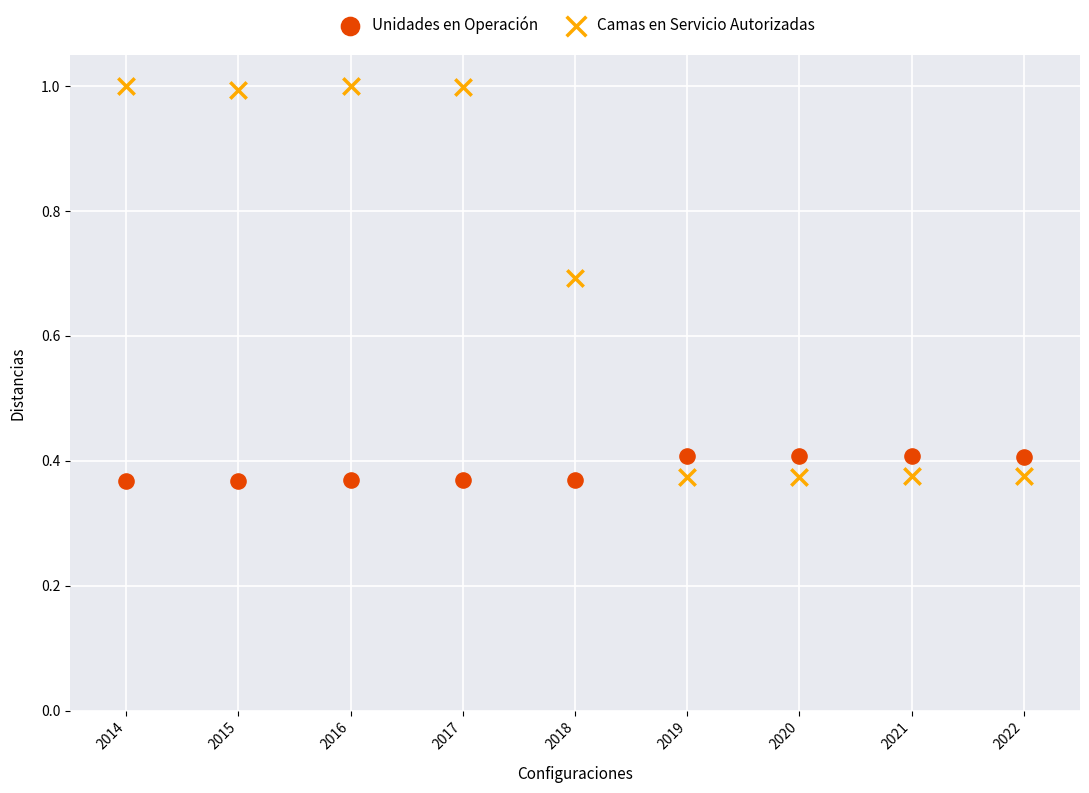

Which series has the largest Y range (max minus min)?

Camas en Servicio Autorizadas